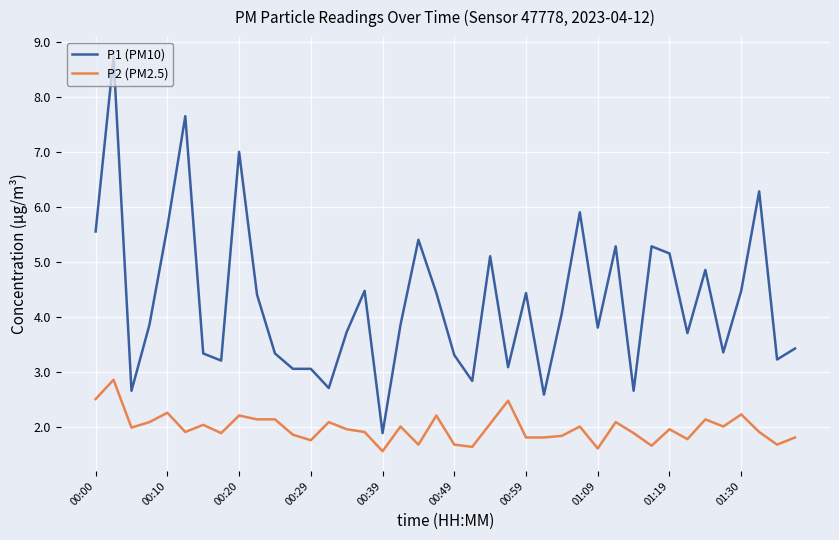

Rank the series by their average value, from highest to lowest.

P1 (PM10), P2 (PM2.5)